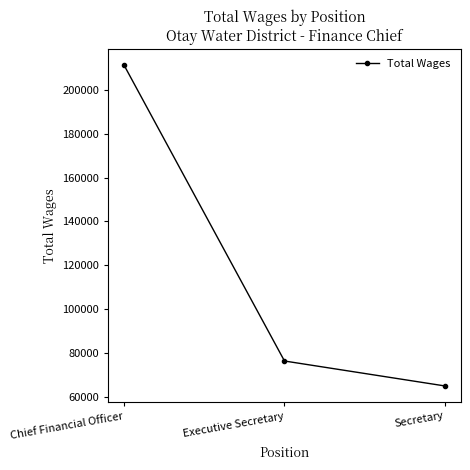

What is the difference between the maximum and minimum values?

146305